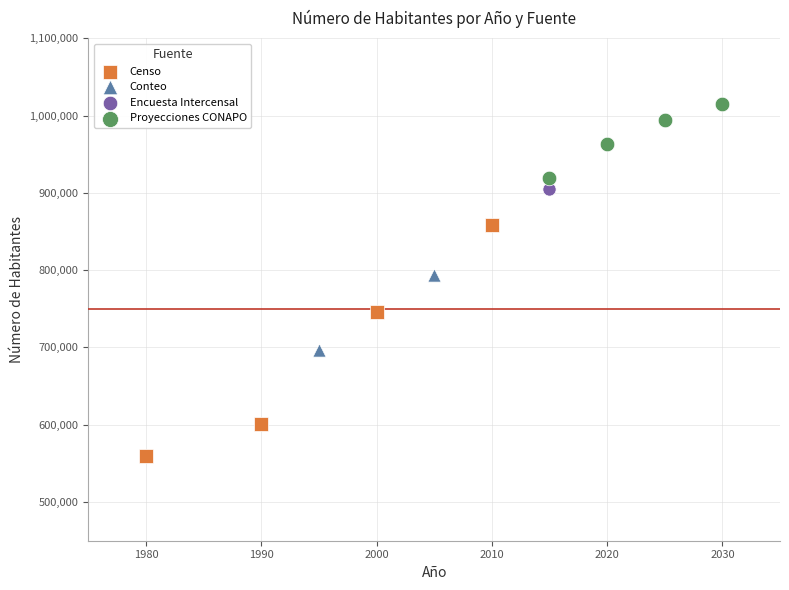

What are all the series names shown in the legend?

Censo, Conteo, Encuesta Intercensal, Proyecciones CONAPO